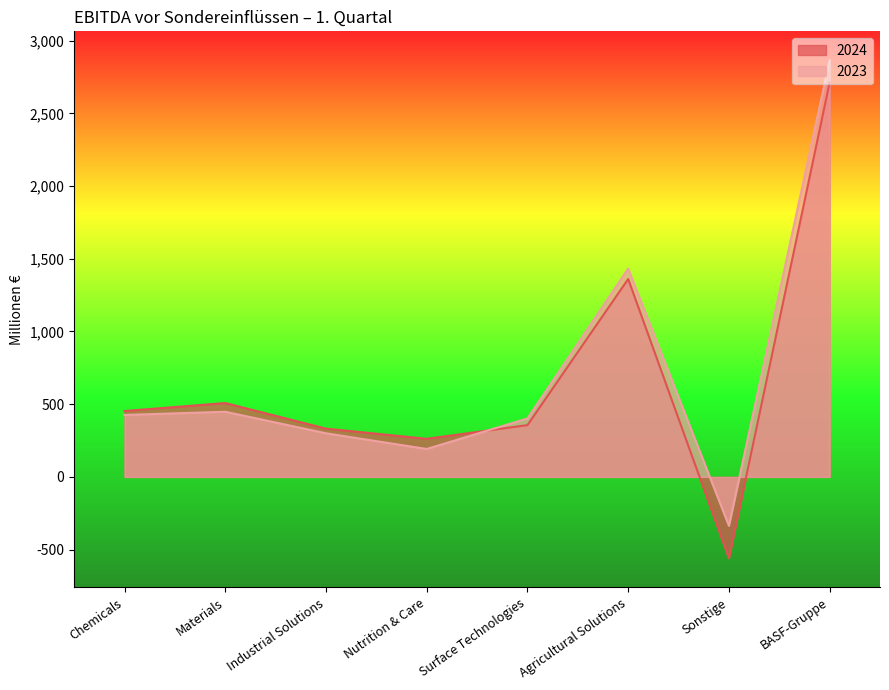

In 2024, how many points are higher than both neighbors (excluding endpoints)?

2